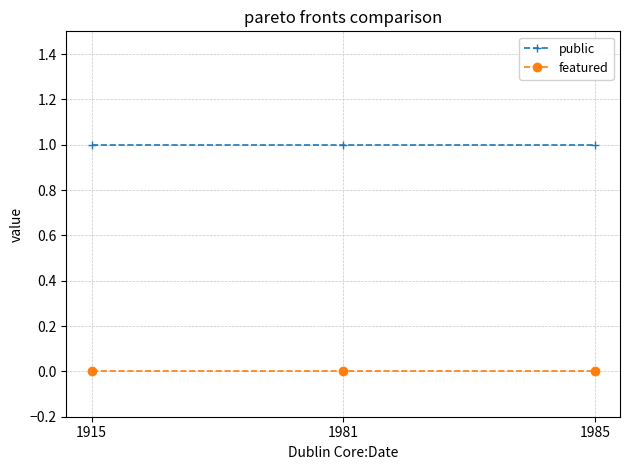

Reading right to left, list all the values displayed in this chart.

public: 1	1	1
featured: 0	0	0